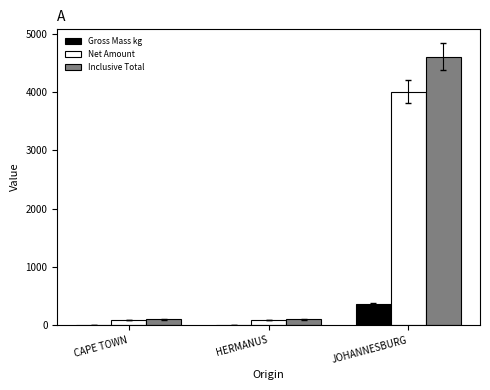

What are all the series names shown in the legend?

Gross Mass kg, Net Amount, Inclusive Total